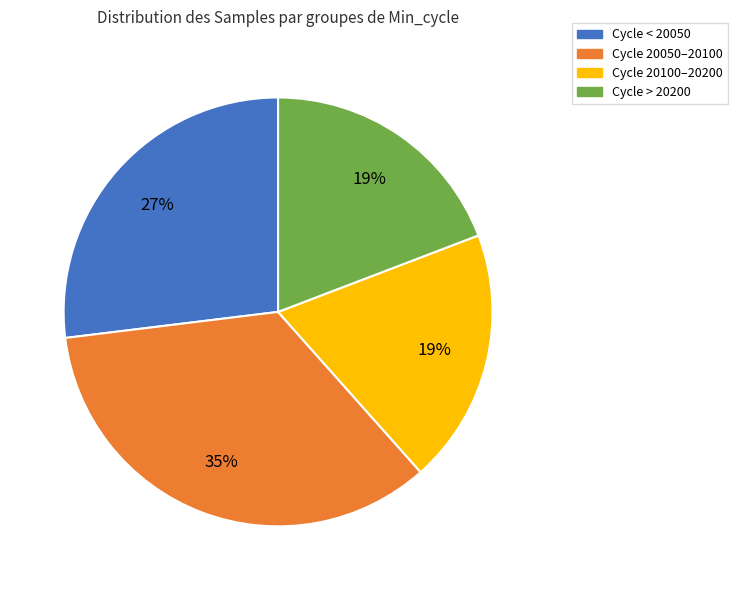

Is there any slice that represents more than half of the pie?

No